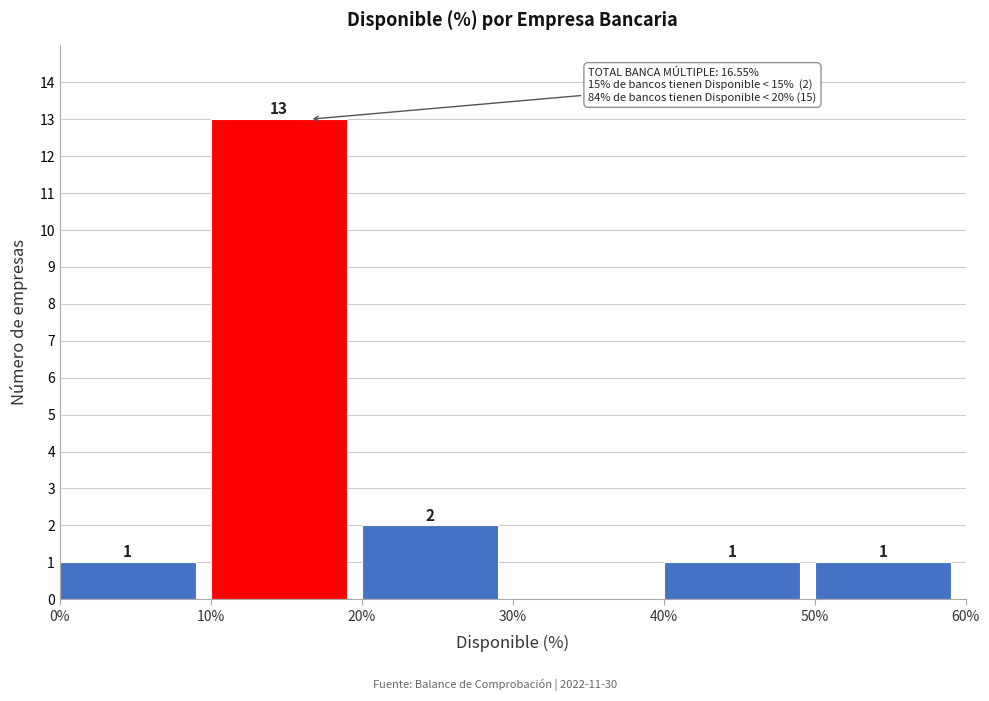

Over which range of the x-axis is the bar tallest?

10% to 20%